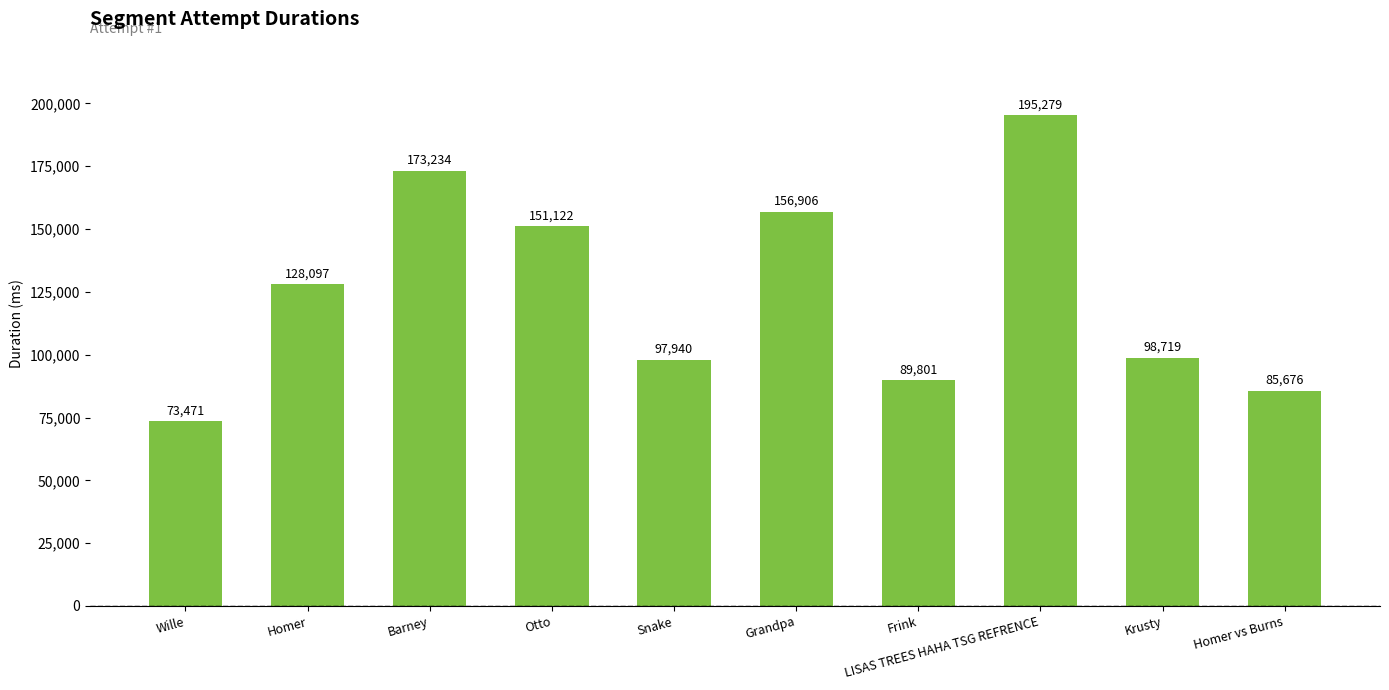

What is the greatest value displayed?

195279